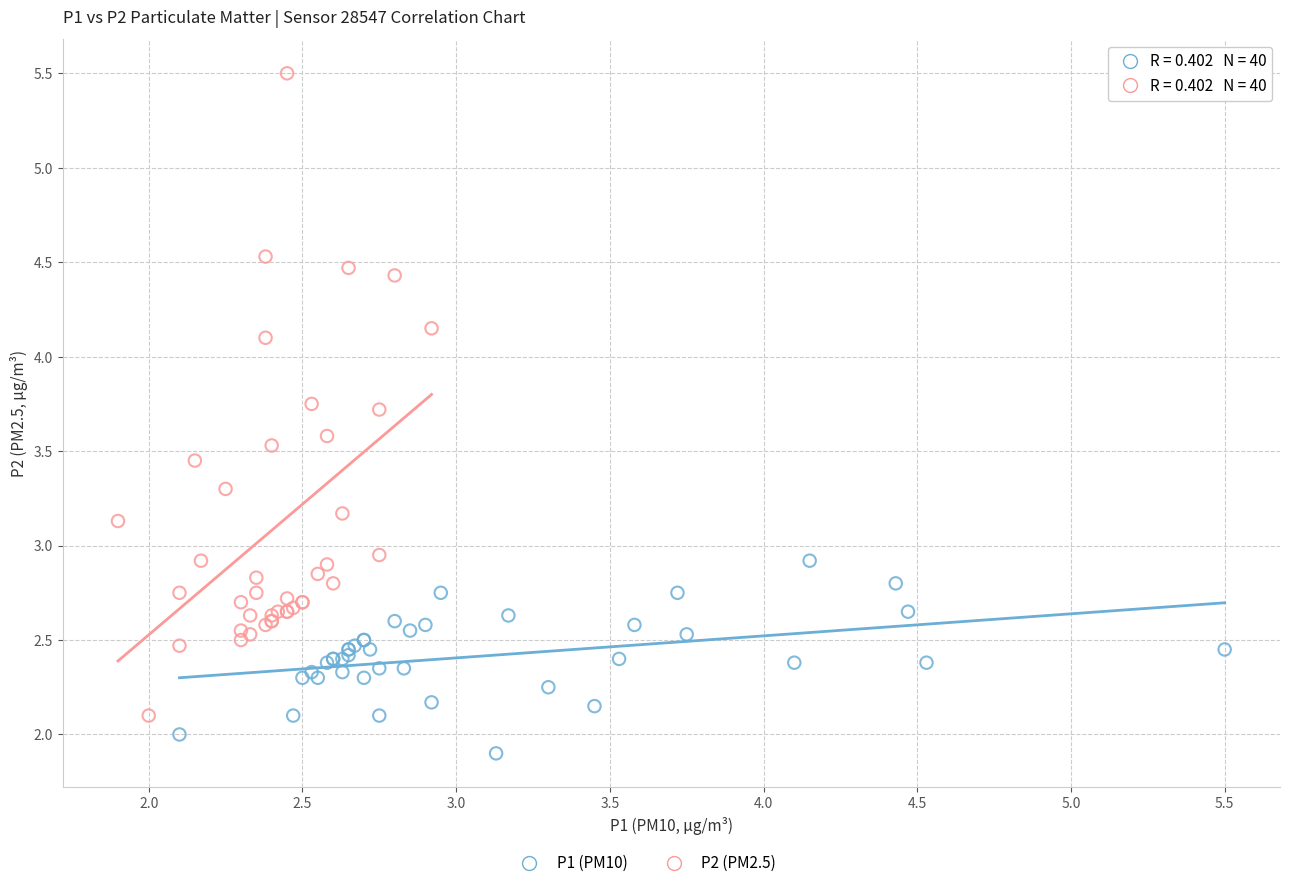

Which series reaches the maximum Y coordinate?

P2 (PM2.5)